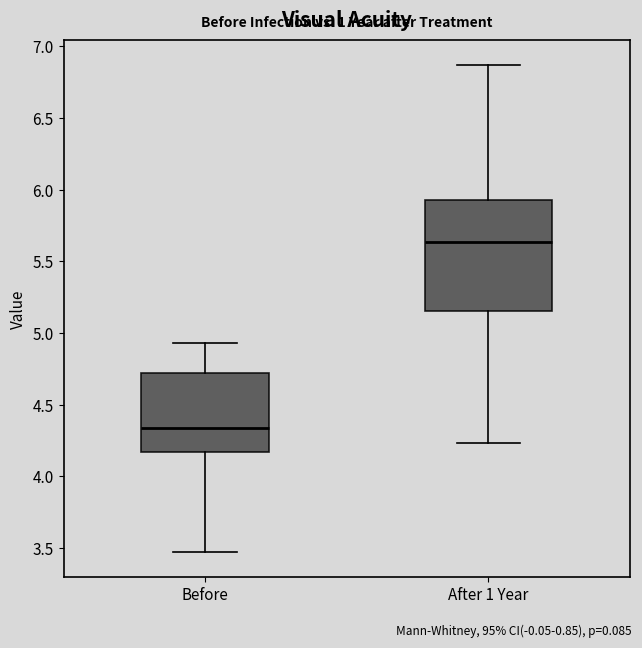

Reading left to right, transcribe this box plot: for each box, give where its median line is, the range the box spans, and where its two whiskers end, as read against the y-axis. The values are not printed on the chart, so give them approximately, as read against the axis.

Before: median 4.35, box 4.15 to 4.70, whiskers 3.45 to 4.95
After 1 Year: median 5.65, box 5.15 to 5.95, whiskers 4.25 to 6.85